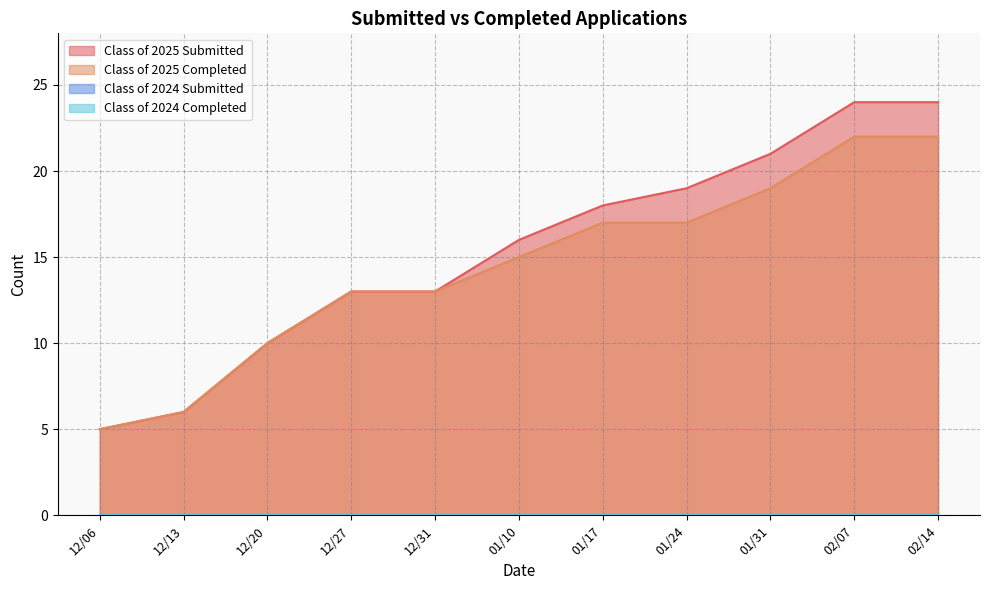

What is the total value across all series at 02/07?

46